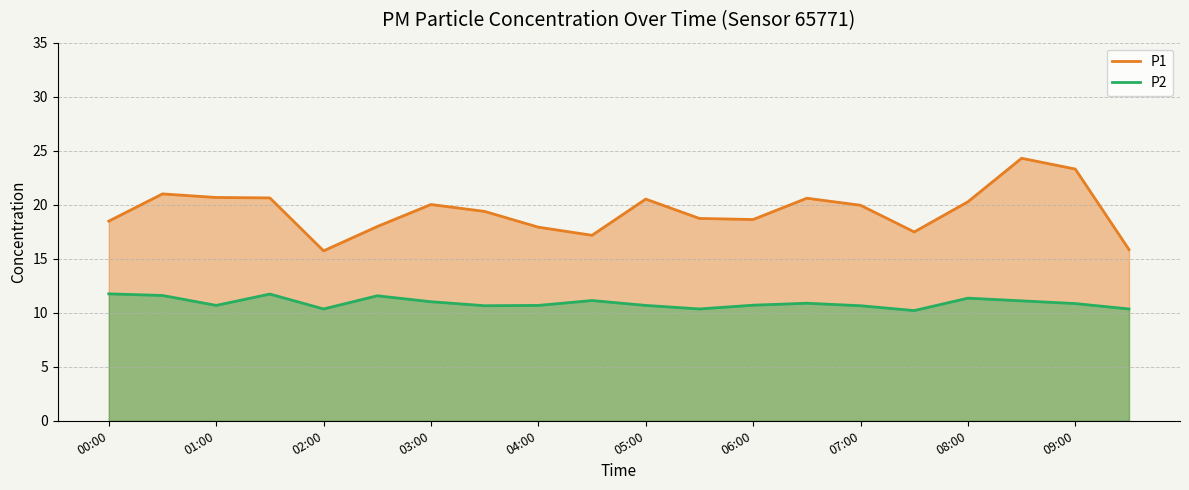

True or false: P1 has more than 2 points higher than both neighbors.

True